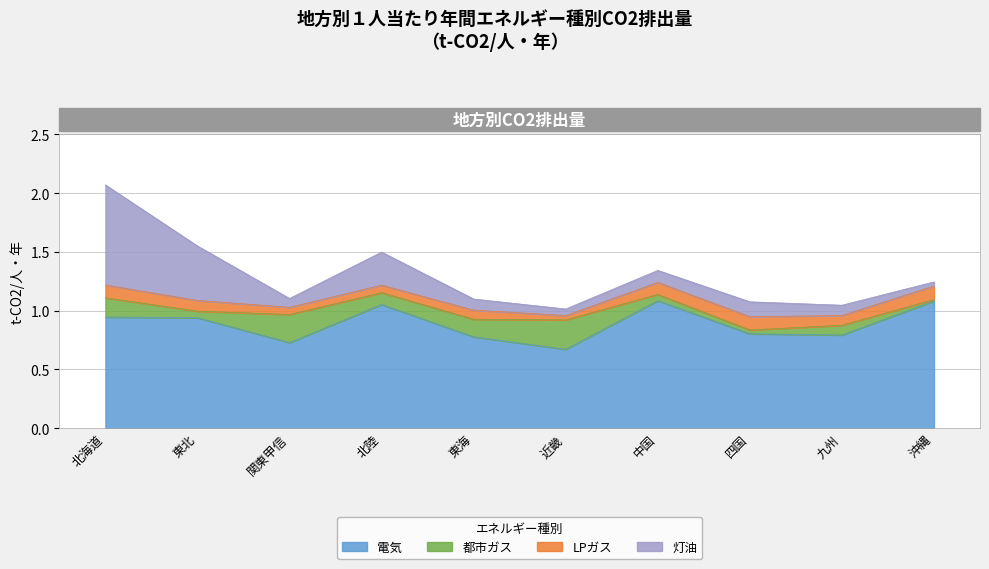

Which series has the widest spread of values?

灯油